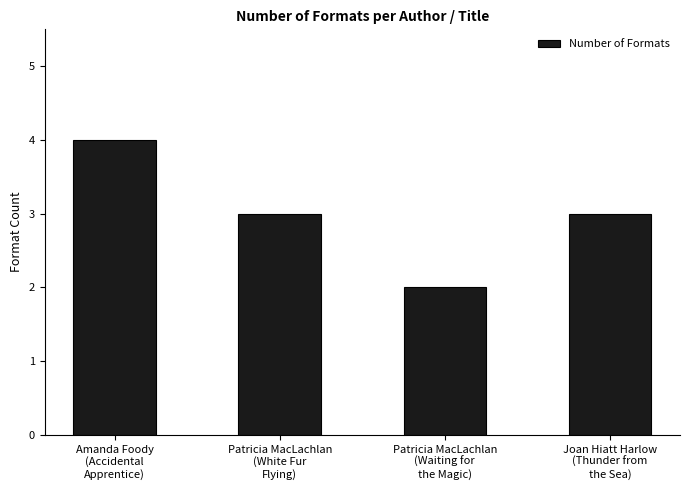

How many data points does each series have?

4